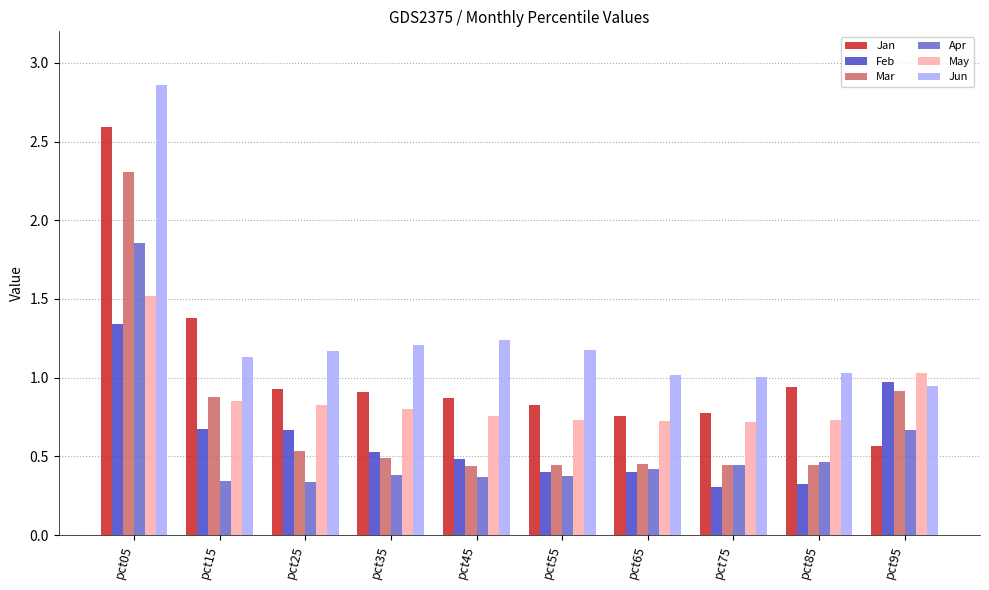

What are all the series names shown in the legend?

Jan, Feb, Mar, Apr, May, Jun